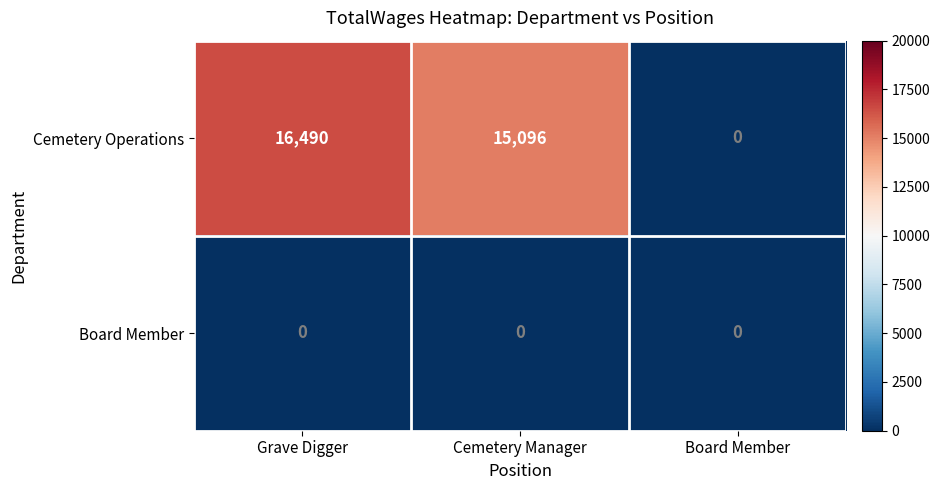

Which category has the highest value across all series?

Grave Digger